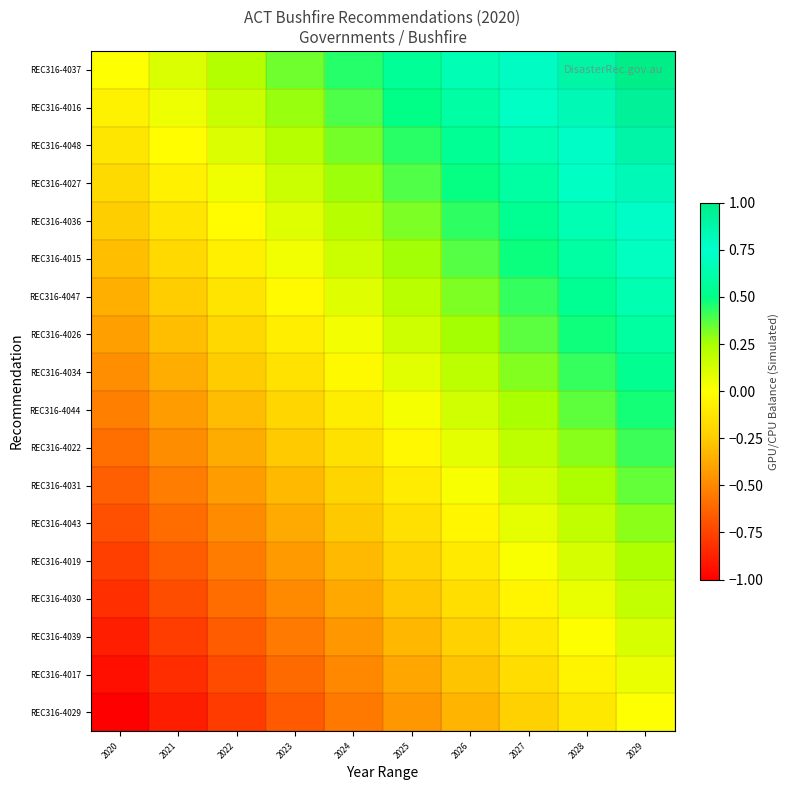

Rank the series by their maximum value, from lowest to highest.

REC316-4029, REC316-4017, REC316-4039, REC316-4030, REC316-4019, REC316-4043, REC316-4031, REC316-4022, REC316-4044, REC316-4034, REC316-4026, REC316-4047, REC316-4015, REC316-4036, REC316-4027, REC316-4048, REC316-4016, REC316-4037